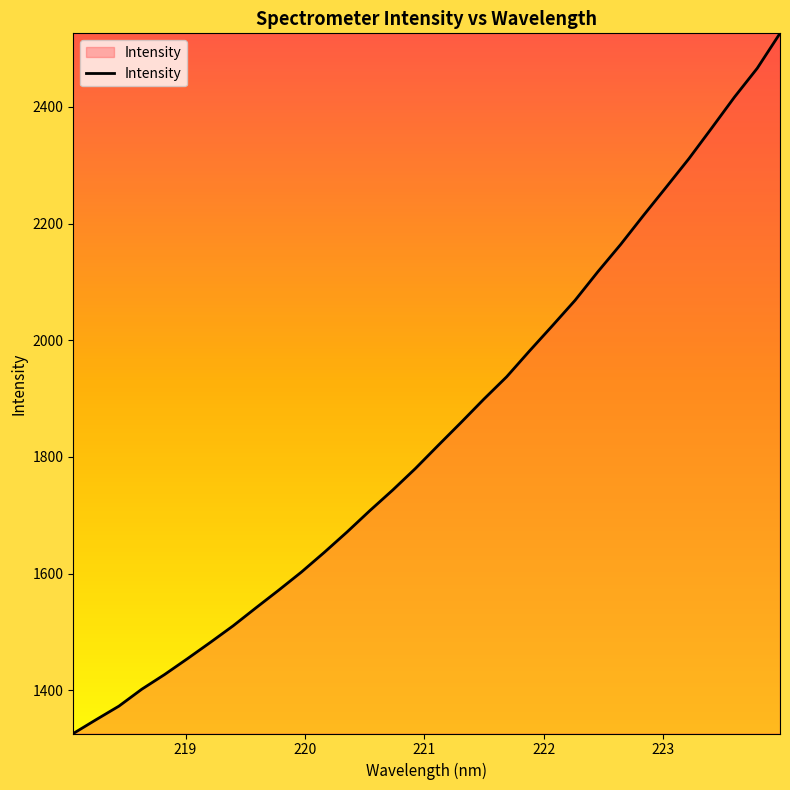

What is the difference between the maximum and minimum values?

1200.2